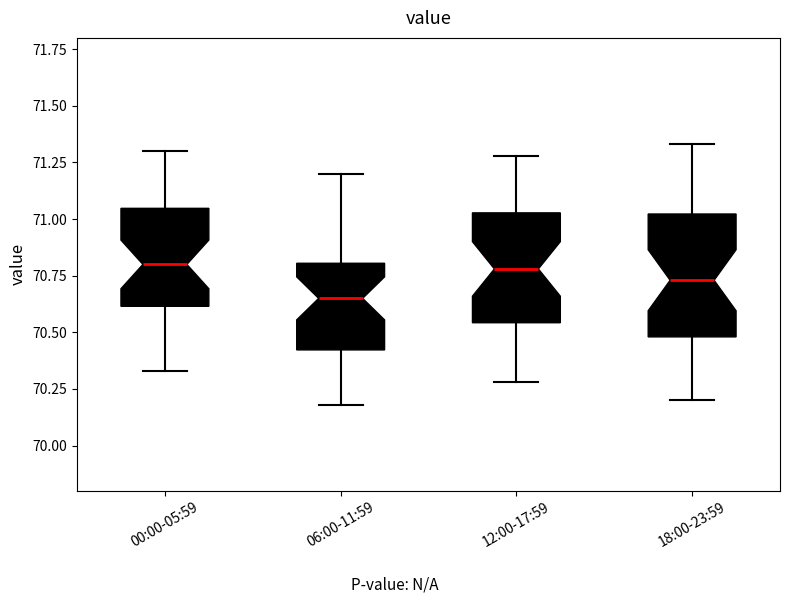

Reading left to right, transcribe this box plot: for each box, give where its median line is, the range the box spans, and where its two whiskers end, as read against the y-axis. The values are not printed on the chart, so give them approximately, as read against the axis.

00:00-05:59: median 70.80, box 70.60 to 71.05, whiskers 70.35 to 71.30
06:00-11:59: median 70.65, box 70.40 to 70.80, whiskers 70.20 to 71.20
12:00-17:59: median 70.80, box 70.55 to 71.05, whiskers 70.30 to 71.30
18:00-23:59: median 70.75, box 70.50 to 71.00, whiskers 70.20 to 71.35